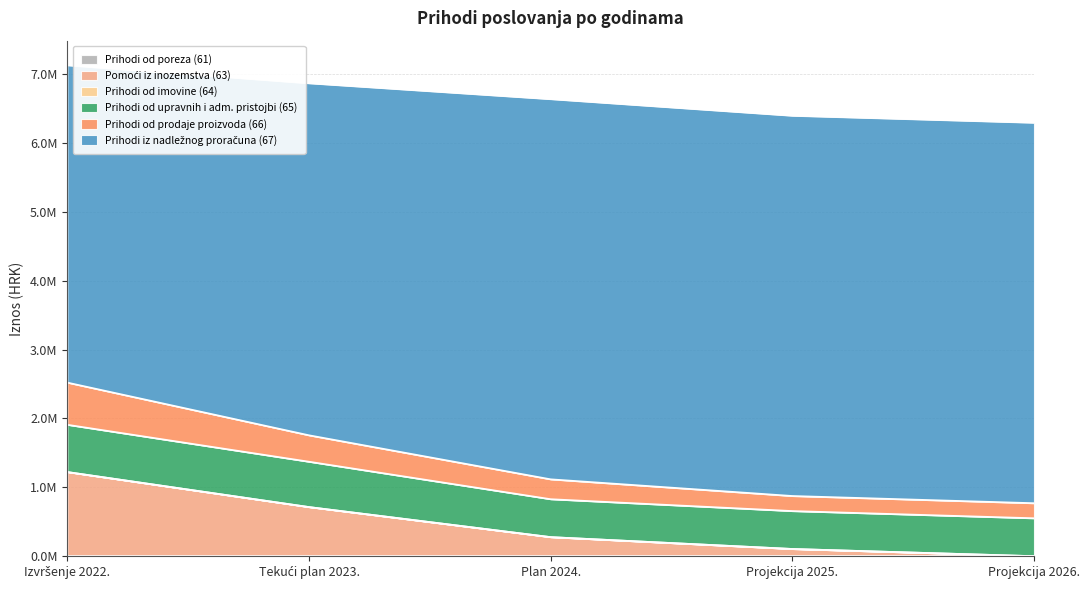

What is the difference between the Prihodi od prodaje proizvoda (66) values at Projekcija 2025. and Izvršenje 2022.?

393514